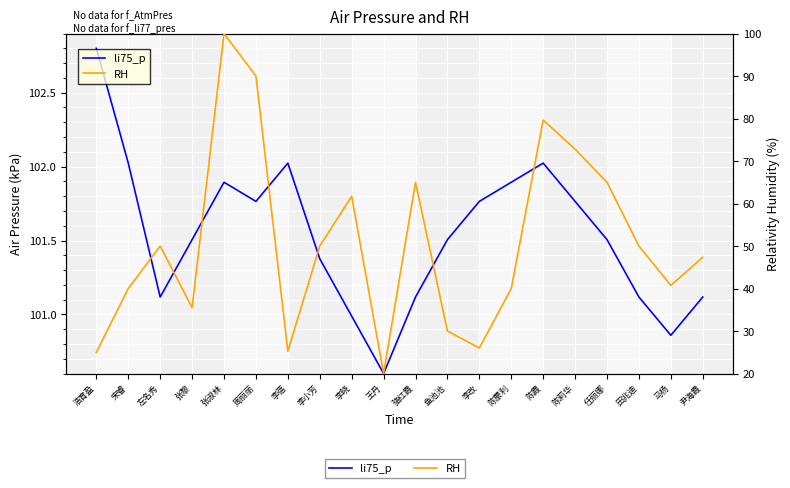

Rank the series by their average value, from highest to lowest.

li75_p, RH